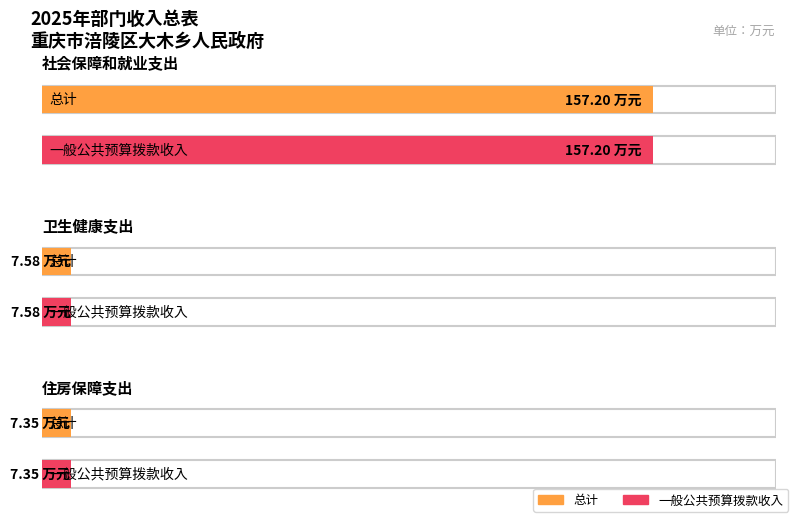

Which category has the lowest value in the 一般公共预算拨款收入 series?

住房保障支出